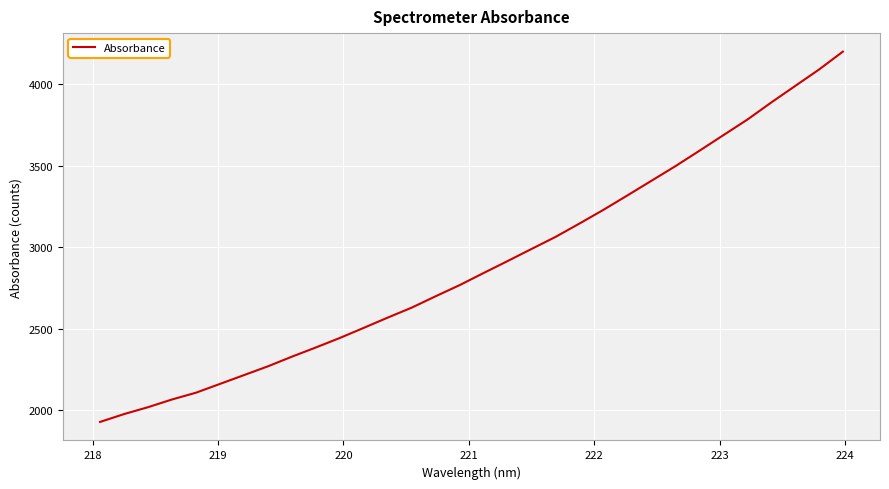

What is the minimum value shown in the chart?

1927.7